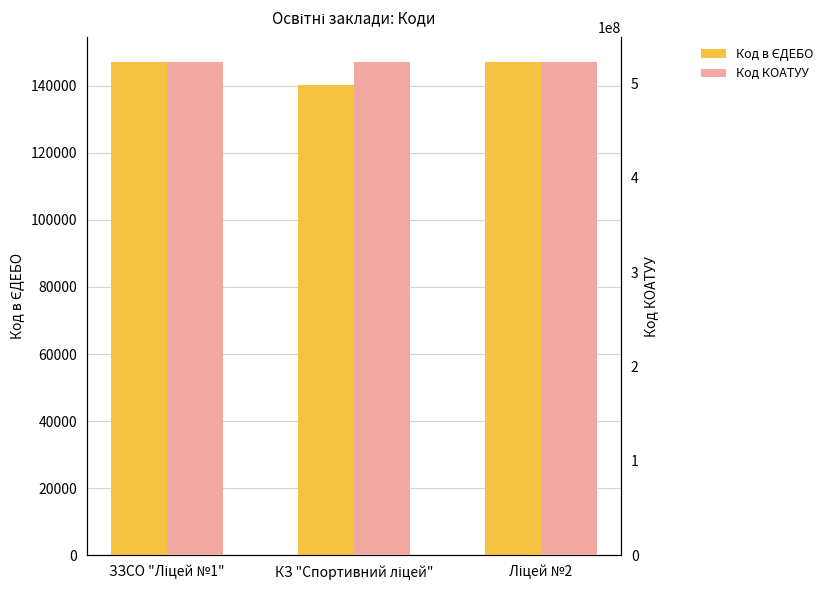

How many values in the Код в ЄДЕБО series are below 147023?

1